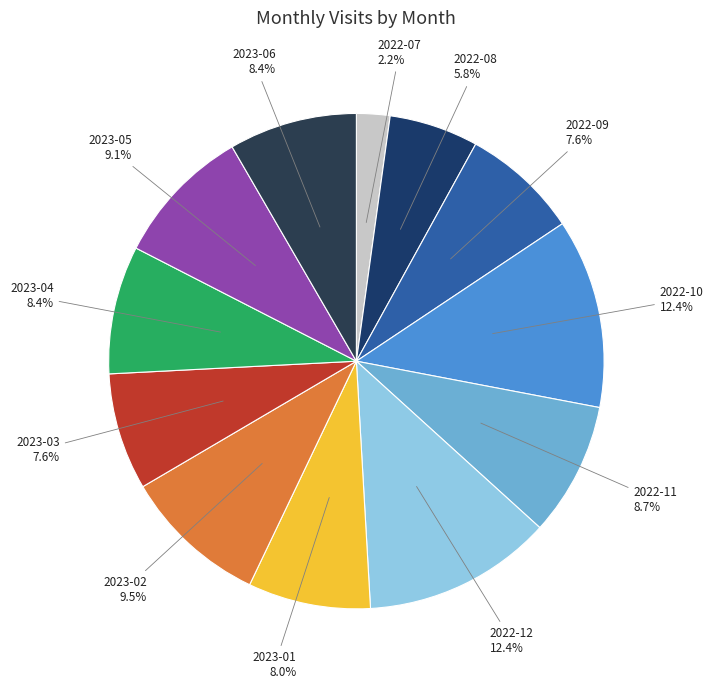

What portion of the pie excludes 2022-11?

91.3%